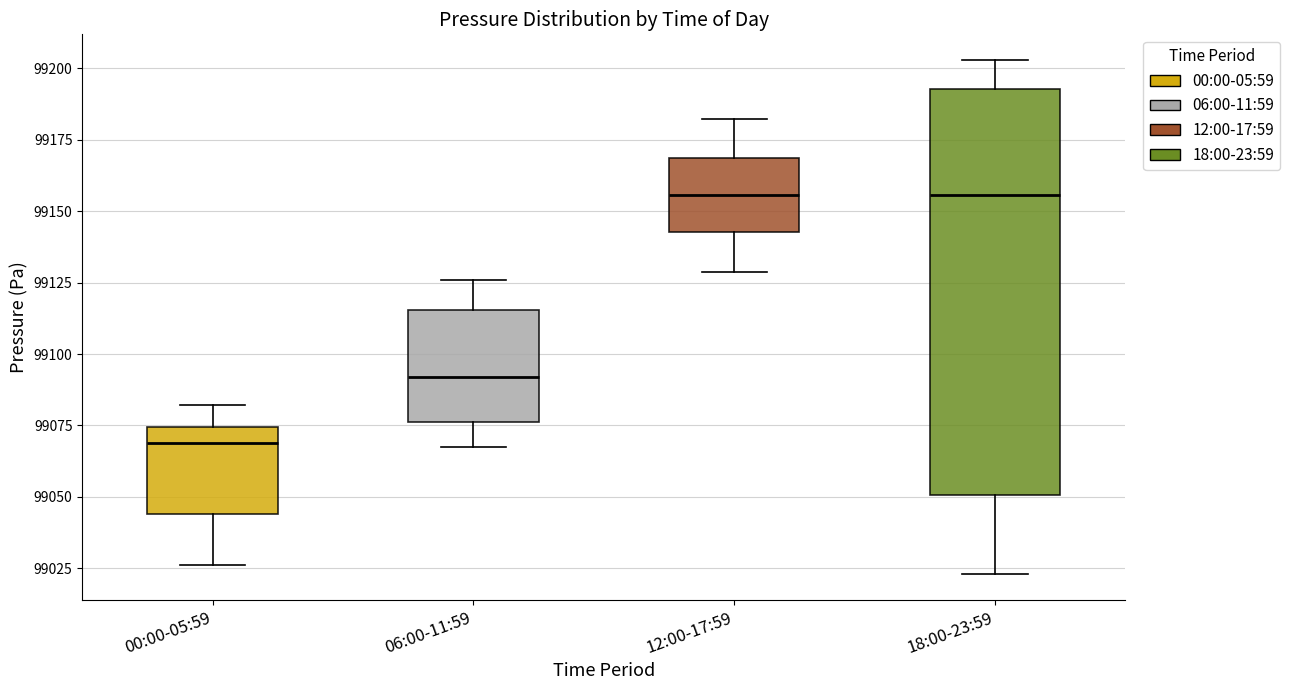

Where is the lower edge of the box for 06:00-11:59 on the y-axis? The values are not printed on the chart, so give them approximately, as read against the axis.

99075